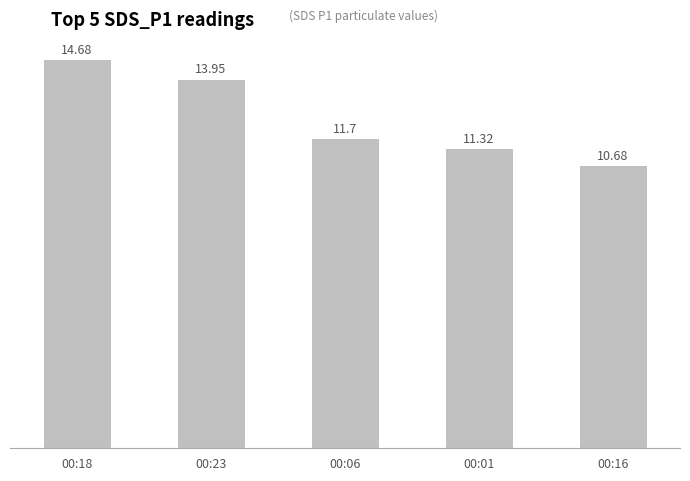

How many data points are less than 11?

1